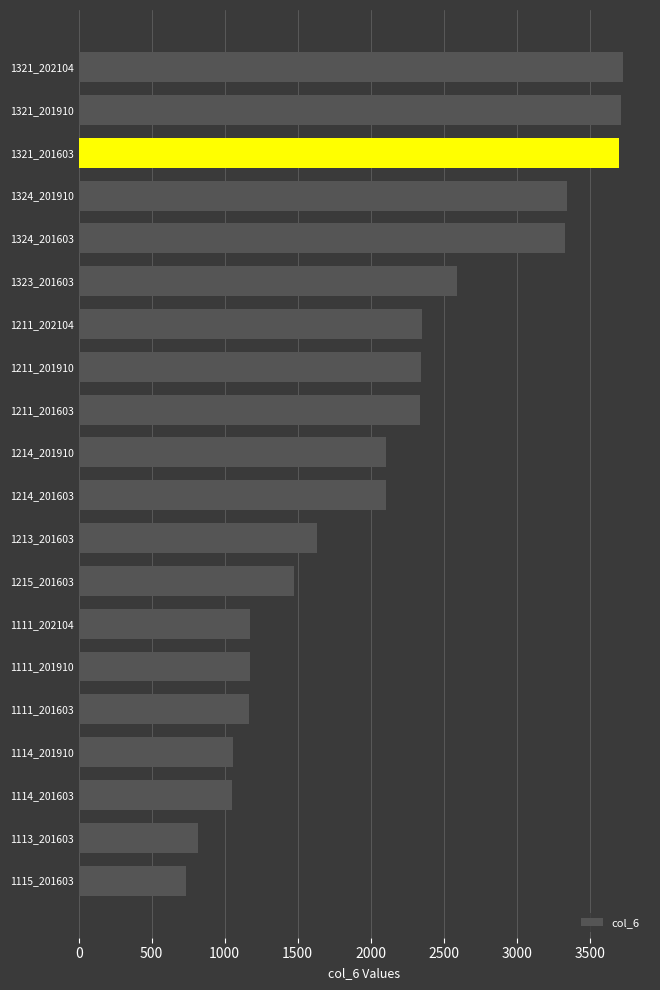

At which category does the chart reach its minimum across all series?

1115_201603